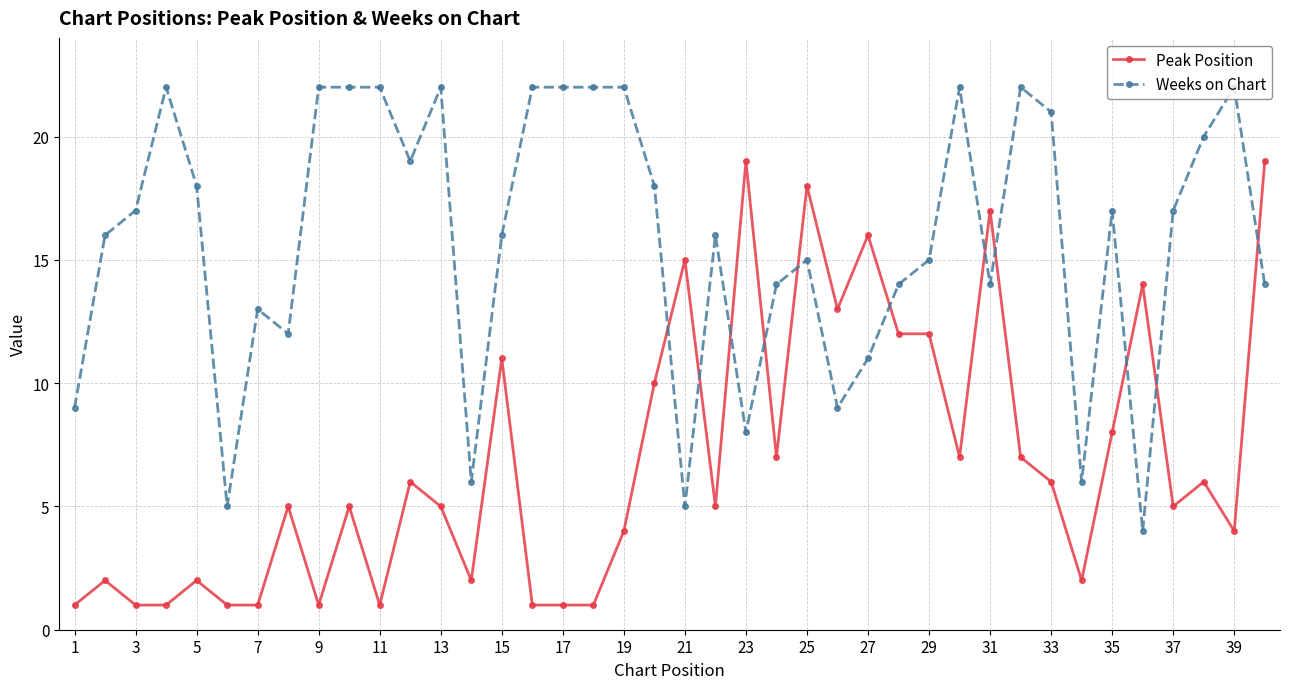

True or false: Weeks on Chart has more than 1 points higher than both neighbors.

True